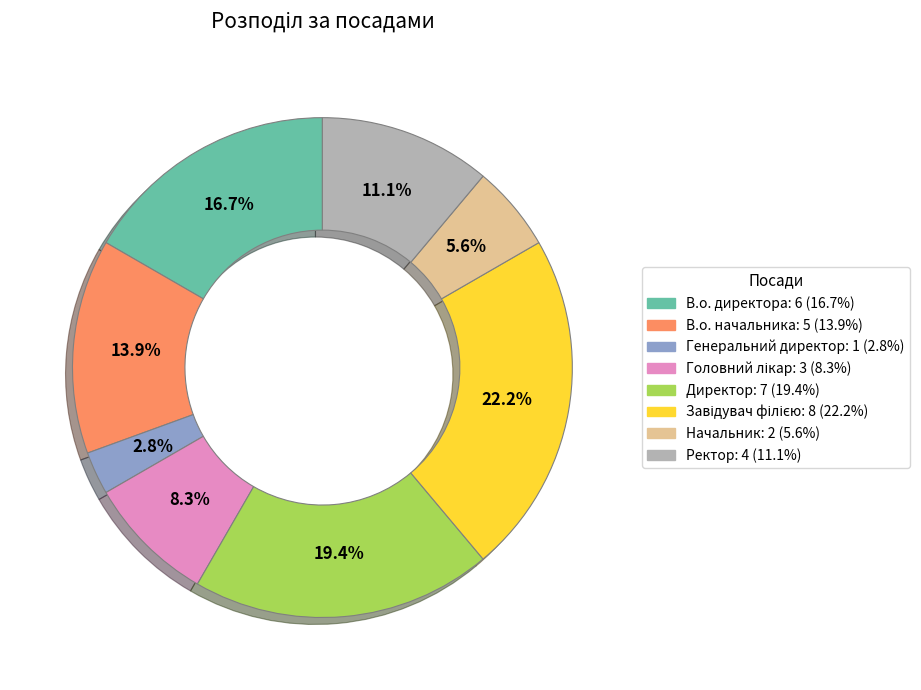

True or false: Ректор accounts for 1% of the total.

False